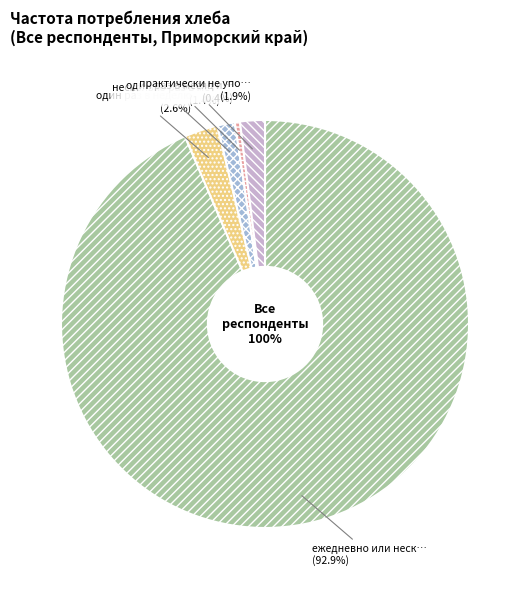

What percentage is the практически не употребляют slice, to the nearest percent?

2%